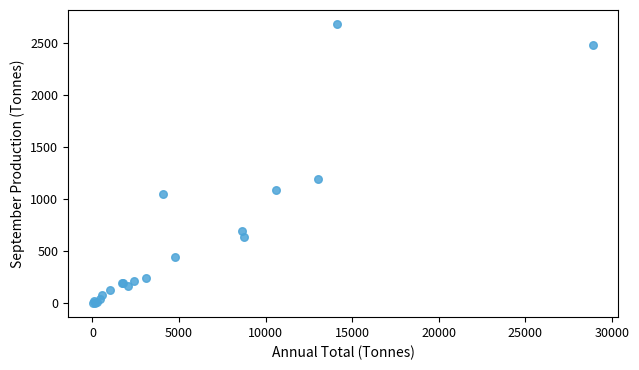

What Y value in the scatter plot is closest to 1339?

1194.2